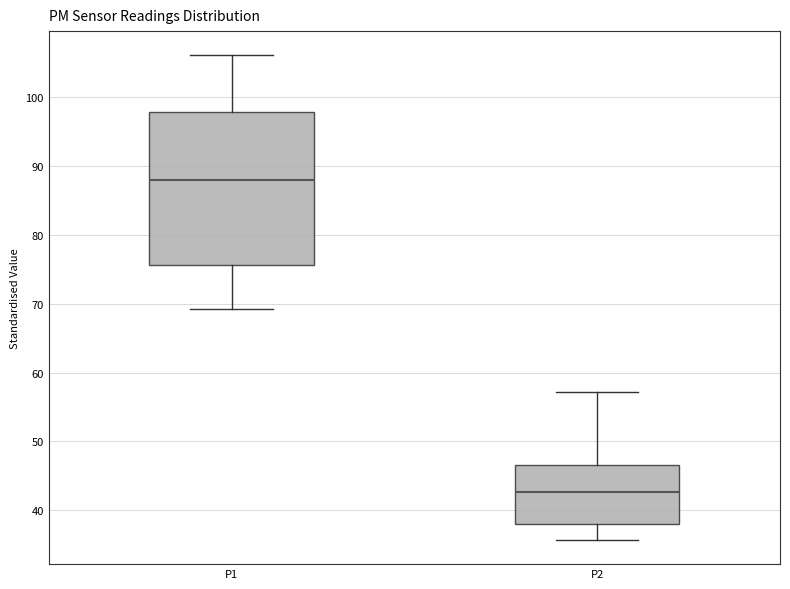

Which box's median line is the lowest?

P2